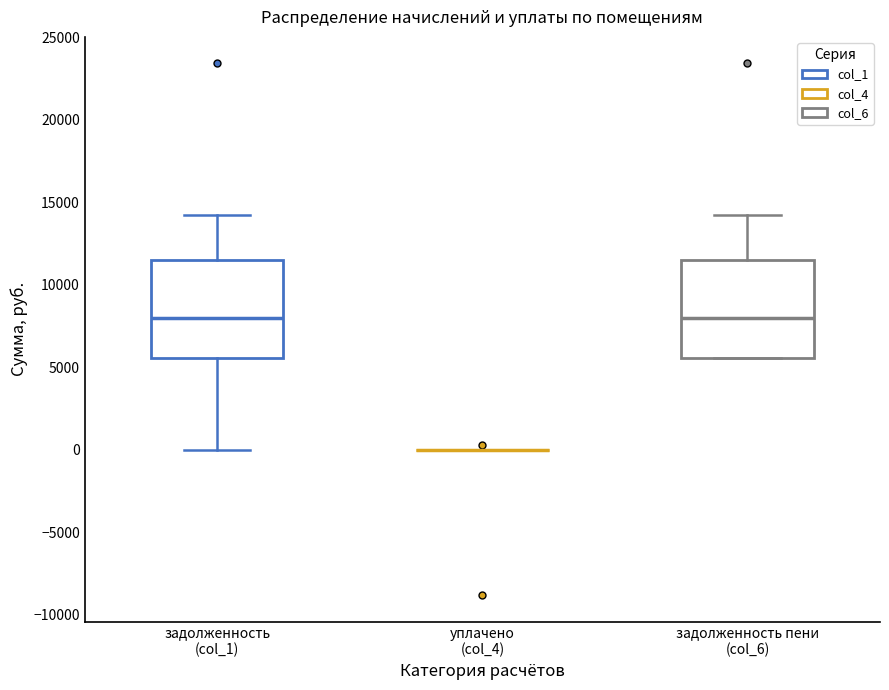

Reading left to right, read every box against the y-axis: the position of its median line, the range the box covers, and the ends of its whiskers. The values are not printed on the chart, so give them approximately, as read against the axis.

задолженность (col_1): median 8000, box 5500 to 11500, whiskers 0 to 14000
уплачено (col_4): box collapsed to a line at 0, whiskers 0 to 0
задолженность пени (col_6): median 8000, box 5500 to 11500, whiskers 5500 to 14000